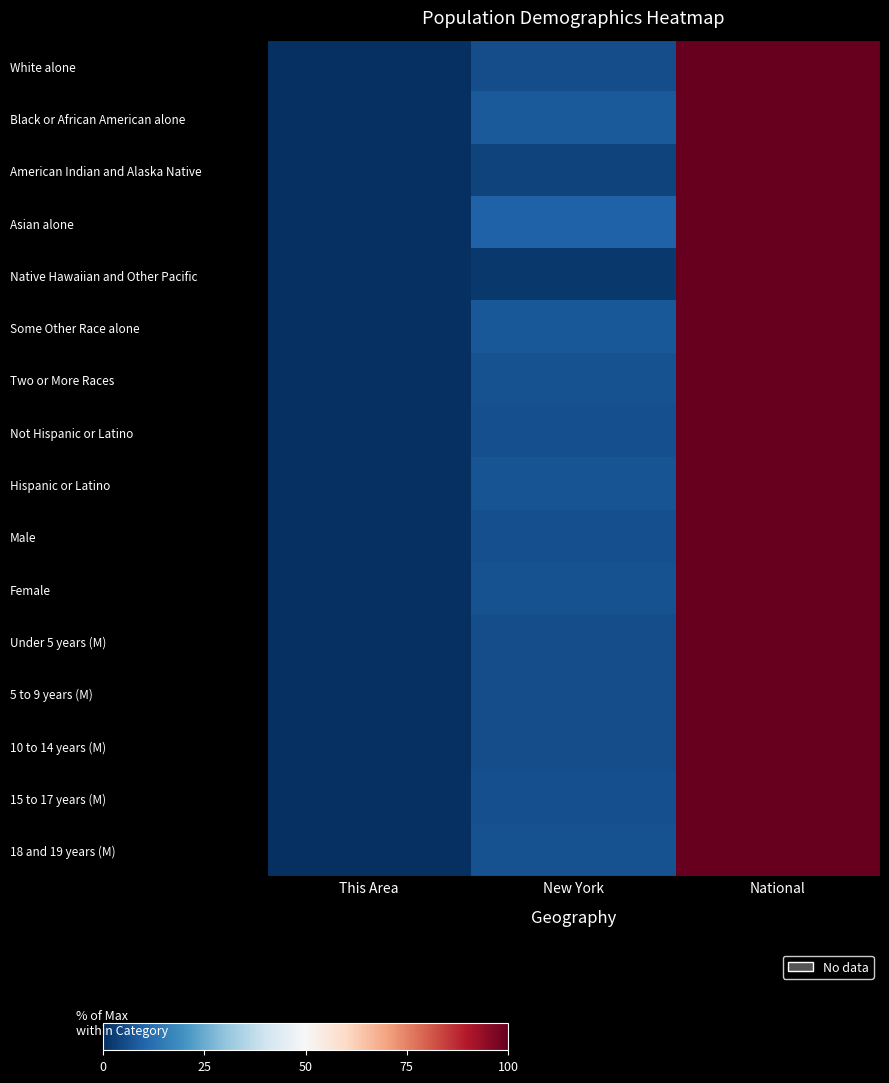

At National, list the series in order from smallest to largest.

White alone, Black or African American alone, American Indian and Alaska Native, Asian alone, Native Hawaiian and Other Pacific, Some Other Race alone, Two or More Races, Not Hispanic or Latino, Hispanic or Latino, Male, Female, Under 5 years (M), 5 to 9 years (M), 10 to 14 years (M), 15 to 17 years (M), 18 and 19 years (M)